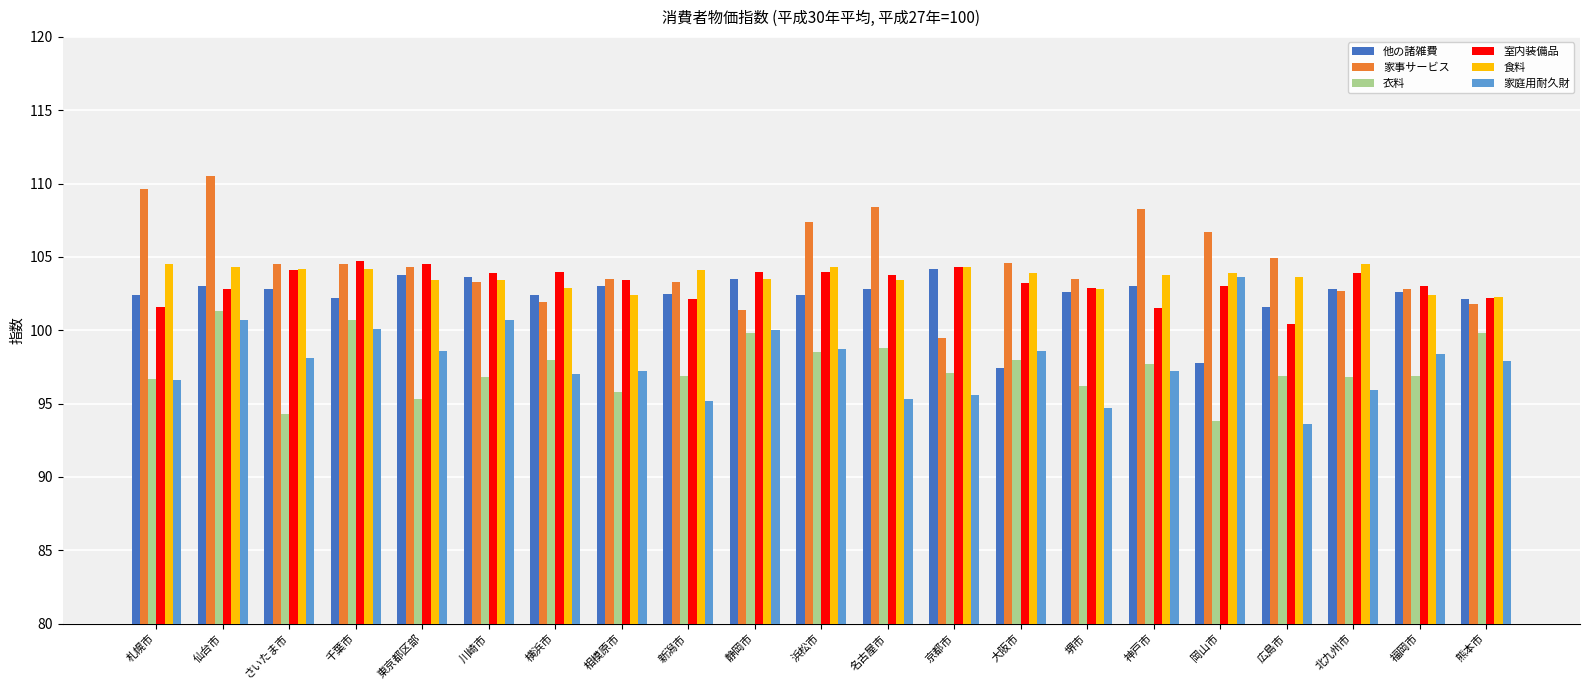

What is the total value across all series at 静岡市?

612.2